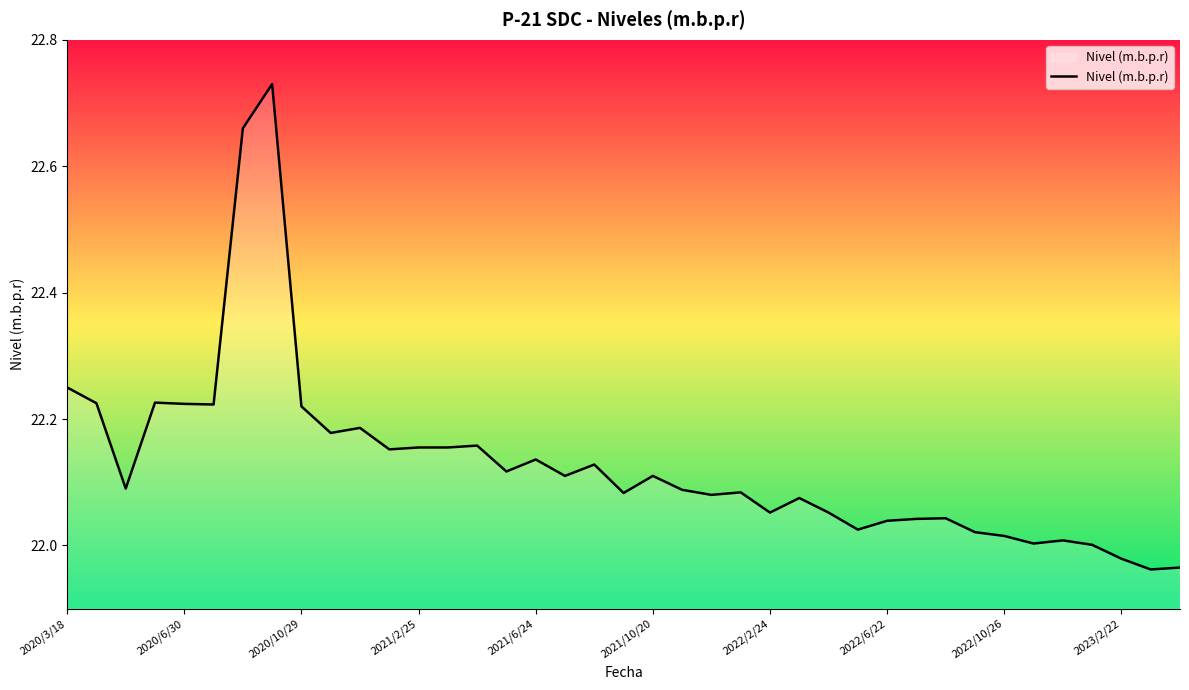

What is the difference between the maximum and minimum values?

0.8